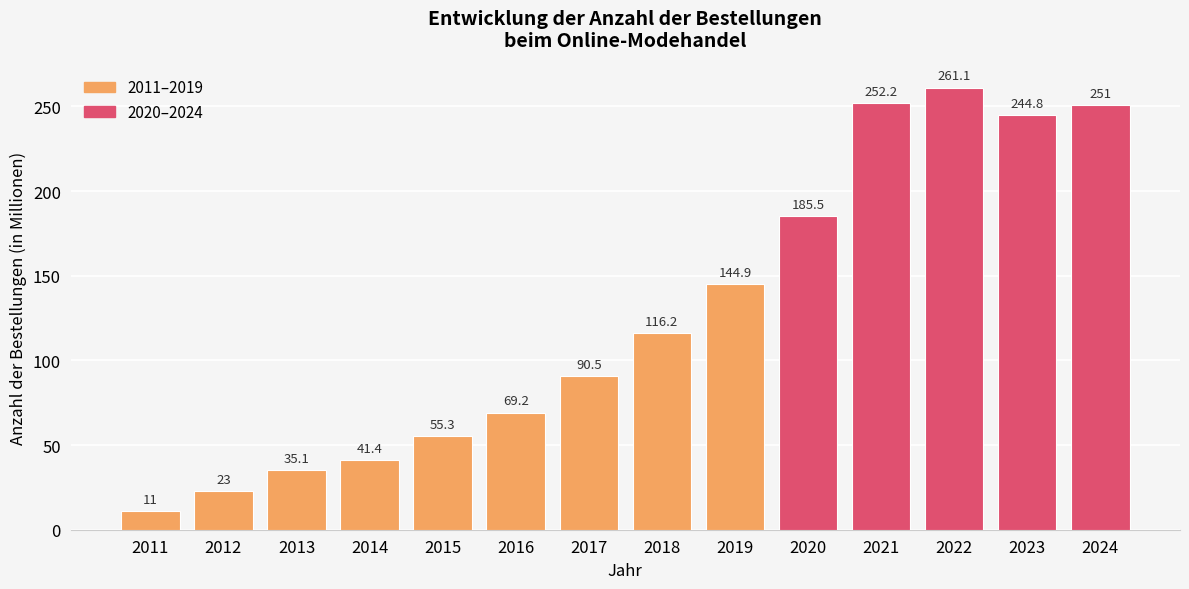

What is the change in value from 2011 to 2013?

+24.1